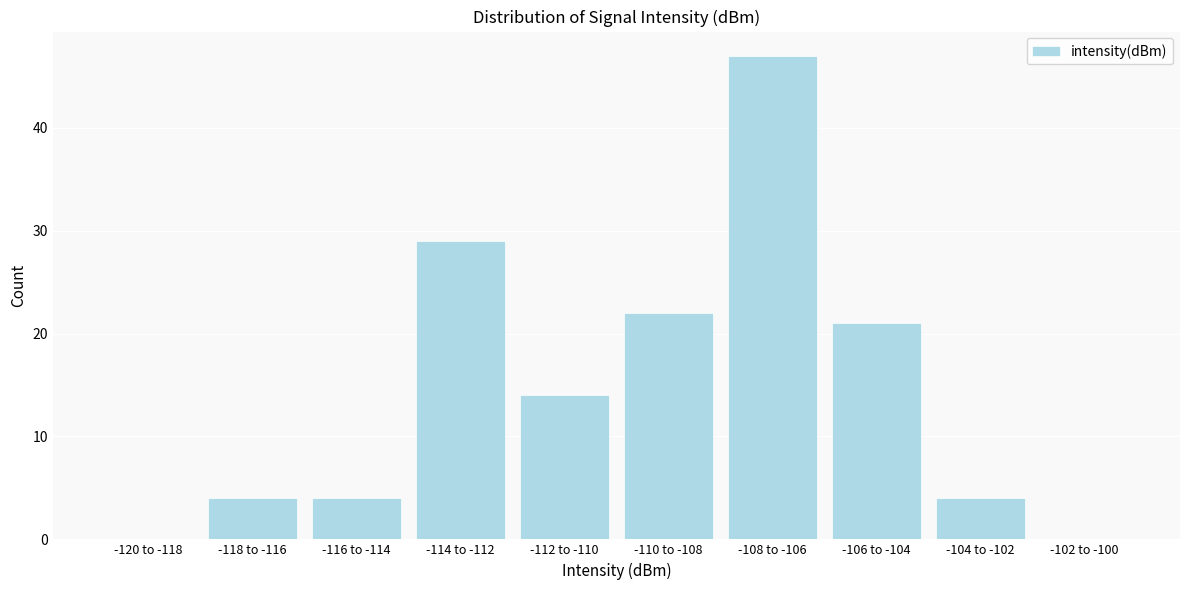

Reading left to right, list all the values displayed in this chart.

-120 to -118=0	-118 to -116=4	-116 to -114=4	-114 to -112=29	-112 to -110=14	-110 to -108=22	-108 to -106=47	-106 to -104=21	-104 to -102=4	-102 to -100=0